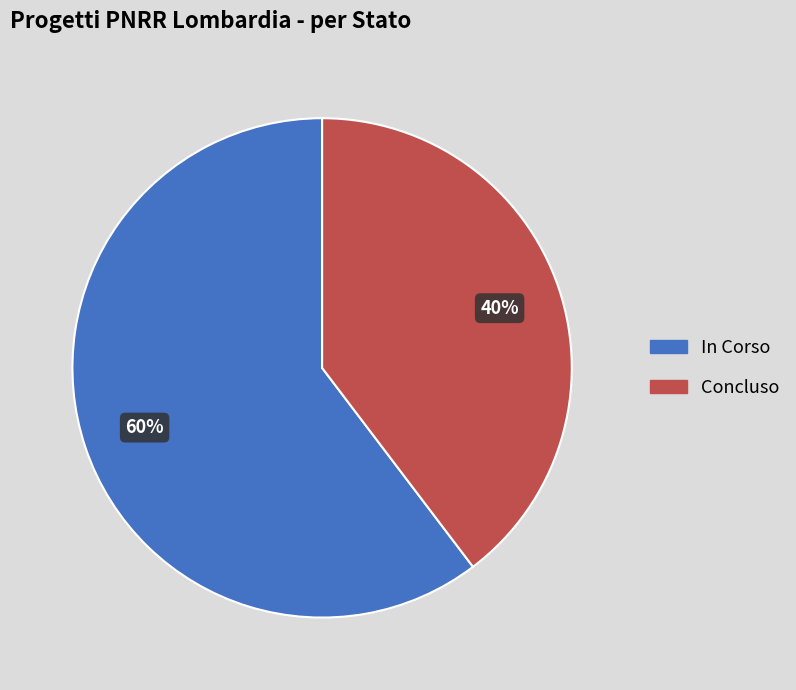

Which category has the biggest portion of the pie?

In Corso